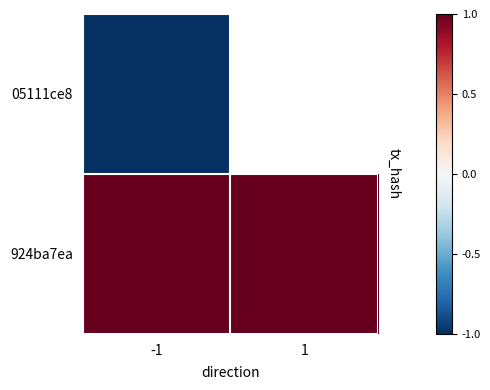

How many data points does each series have?

2